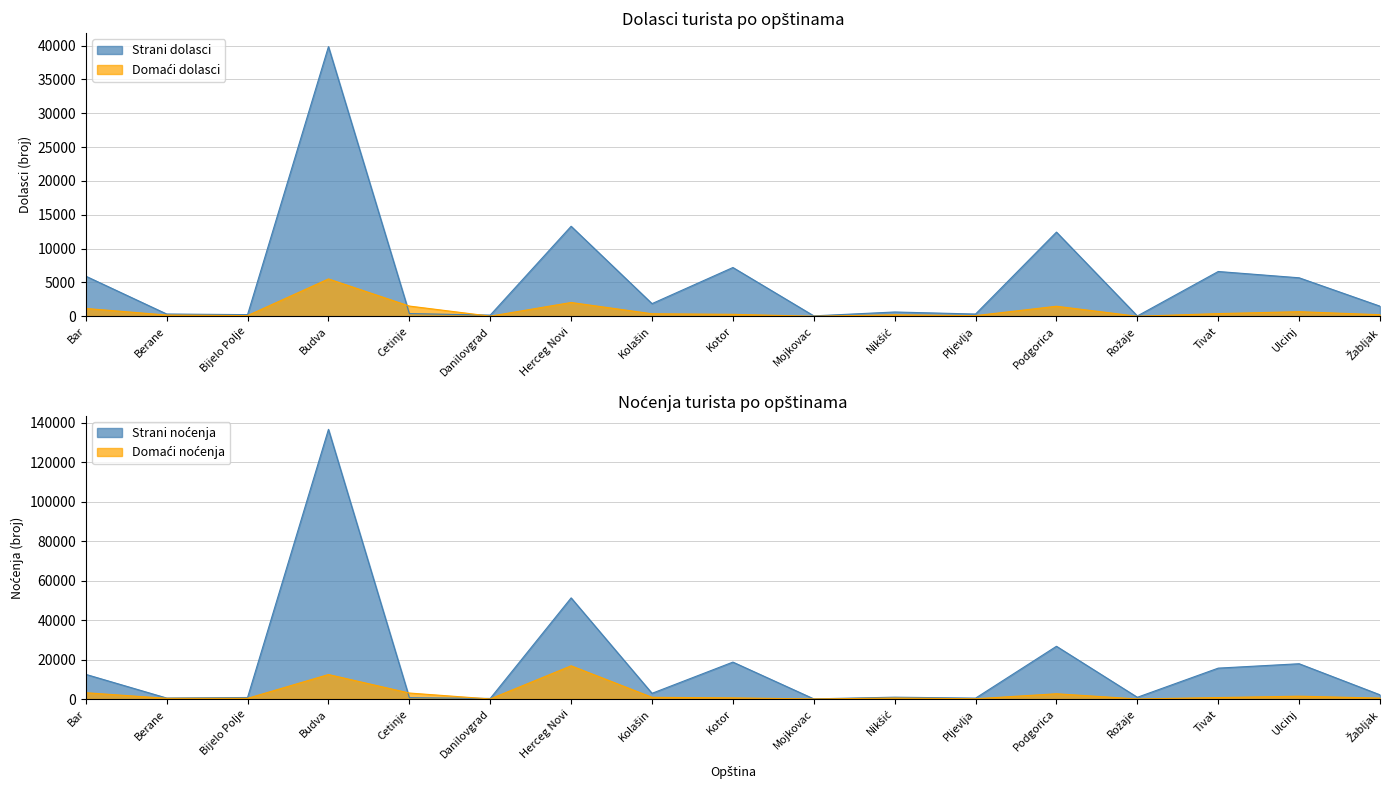

At Tivat, list the series in order from smallest to largest.

Domaći dolasci, Domaći noćenja, Strani dolasci, Strani noćenja